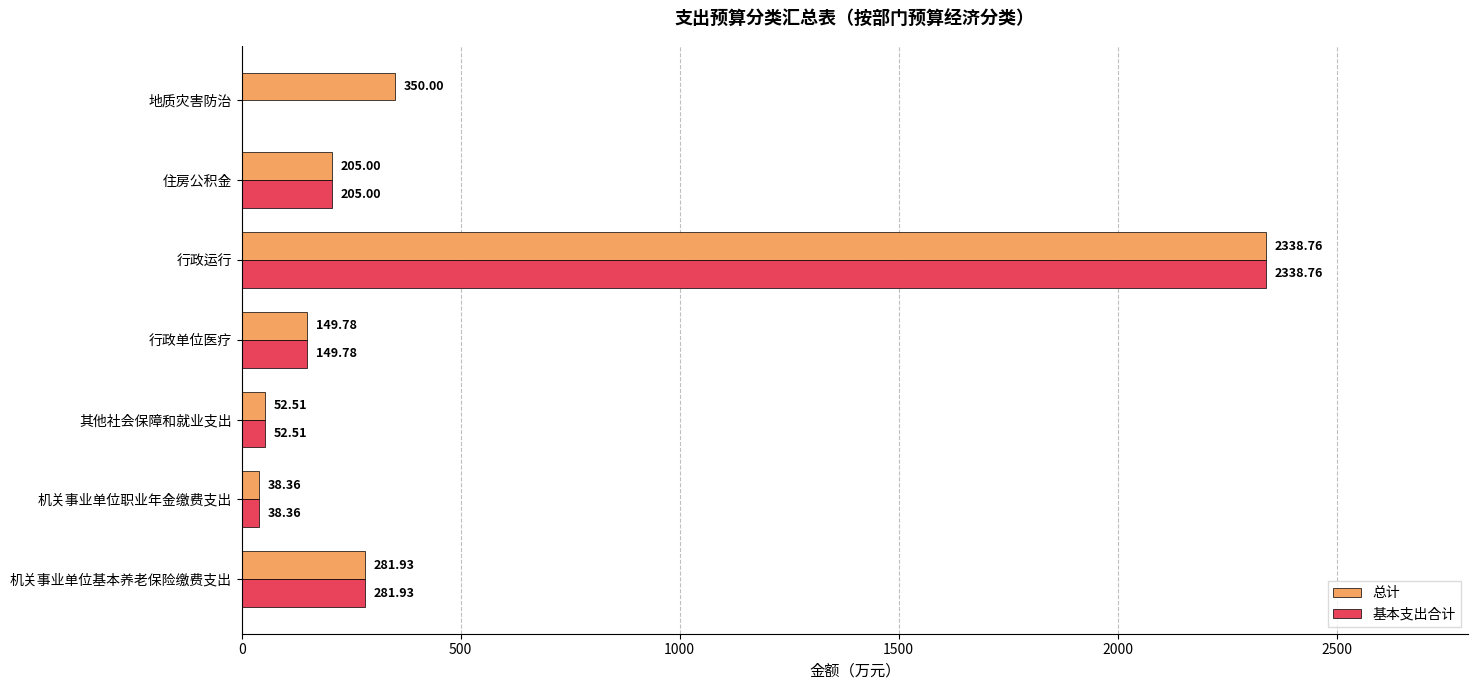

Which series has the largest total across all categories?

总计